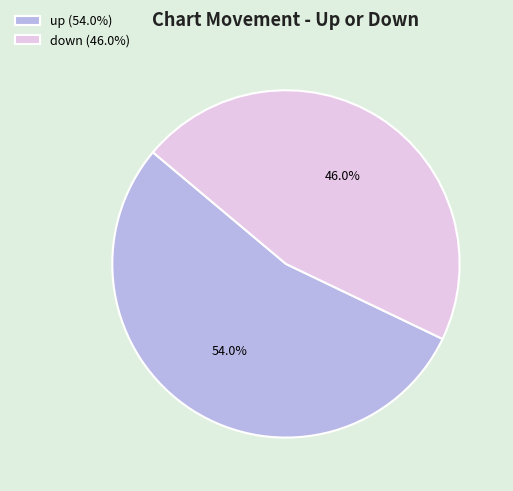

What is the total percentage of down and up?

100.0%